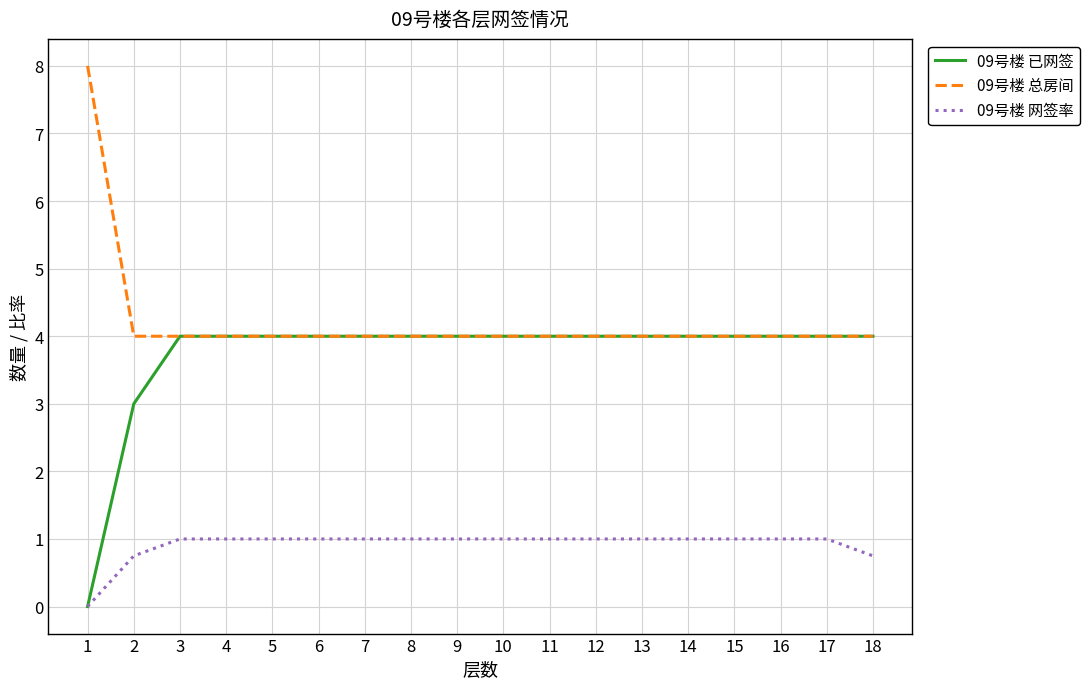

Reading left to right, extract all data points from this chart.

09号楼 已网签: 0.0	3.0	4.0	4.0	4.0	4.0	4.0	4.0	4.0	4.0	4.0	4.0	4.0	4.0	4.0	4.0	4.0	4.0
09号楼 总房间: 8.0	4.0	4.0	4.0	4.0	4.0	4.0	4.0	4.0	4.0	4.0	4.0	4.0	4.0	4.0	4.0	4.0	4.0
09号楼 网签率: 0.0	0.8	1.0	1.0	1.0	1.0	1.0	1.0	1.0	1.0	1.0	1.0	1.0	1.0	1.0	1.0	1.0	0.8